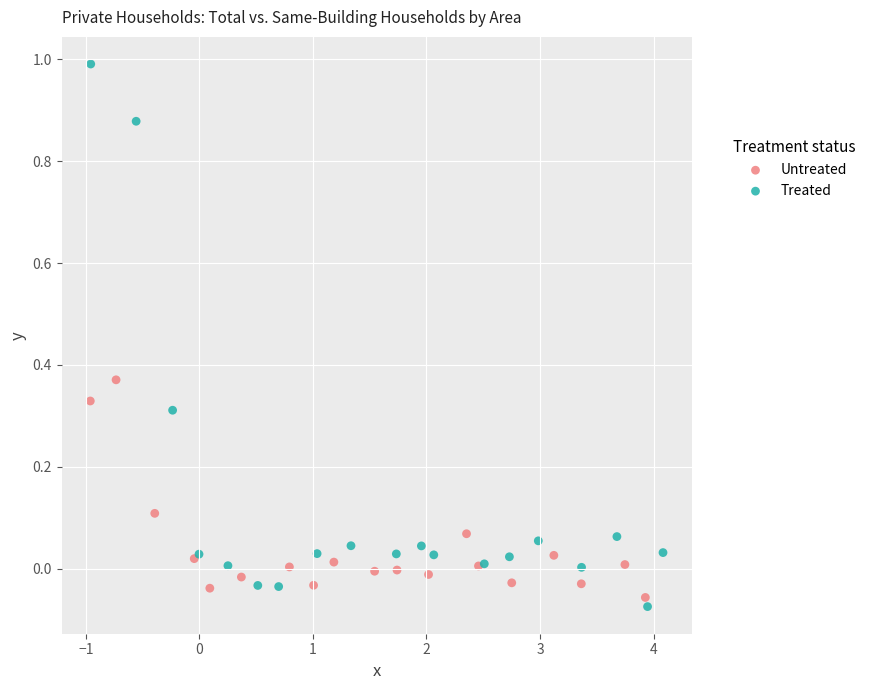

Which series has the widest spread of Y values?

Treated